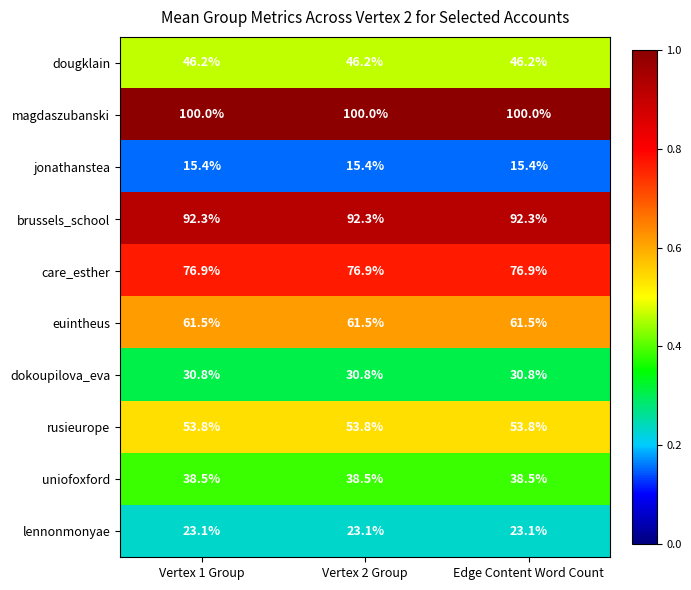

What is the sum of all lennonmonyae values?

69.3